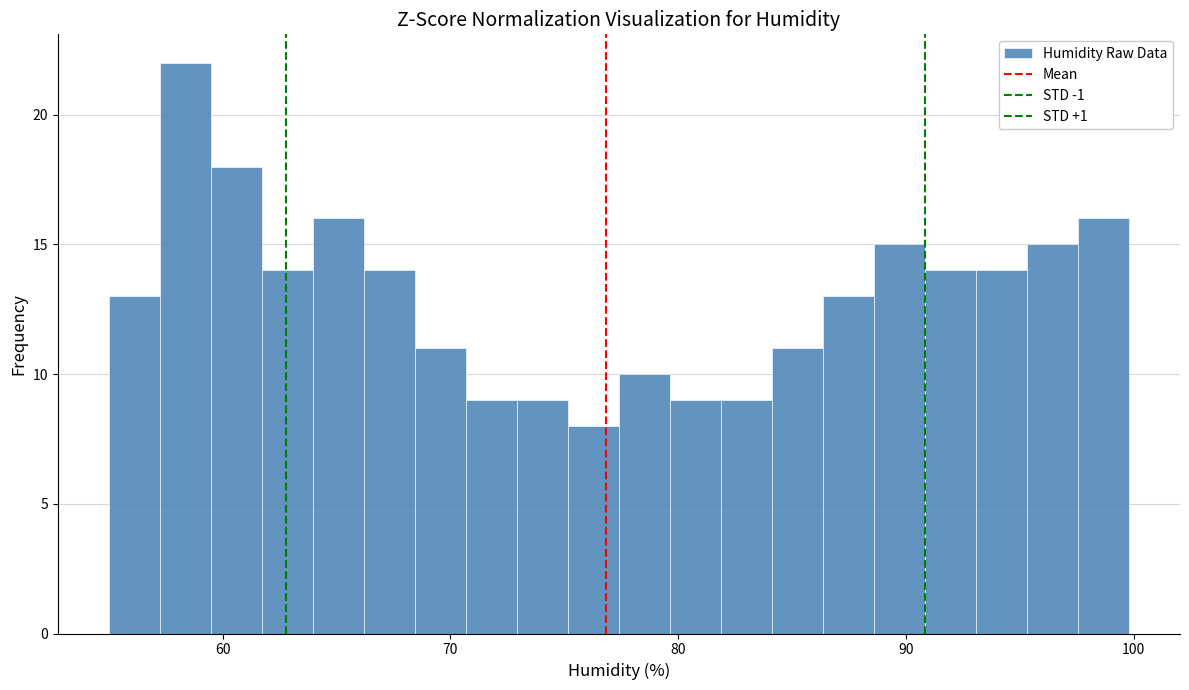

Around what value on the x-axis is the tallest bar? Give the approximate position of its centre, as read against the axis.

58